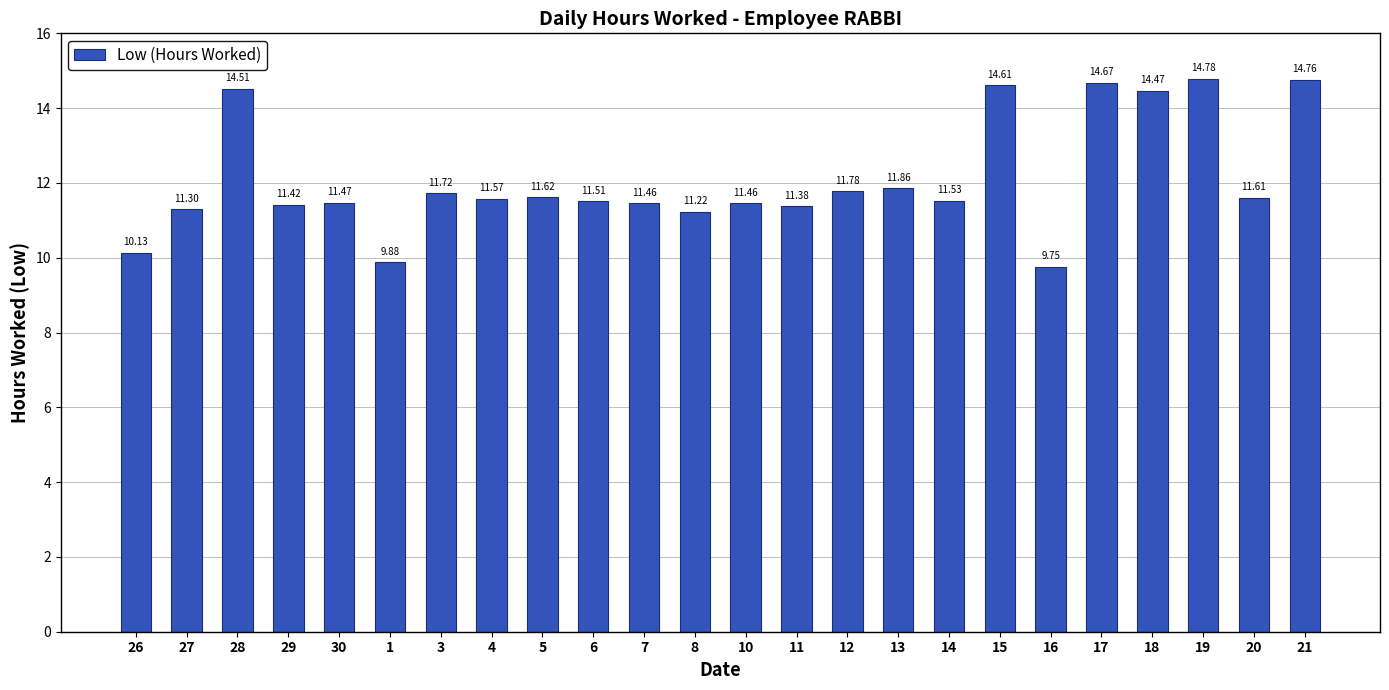

Between 27 and 26, which is larger?

27